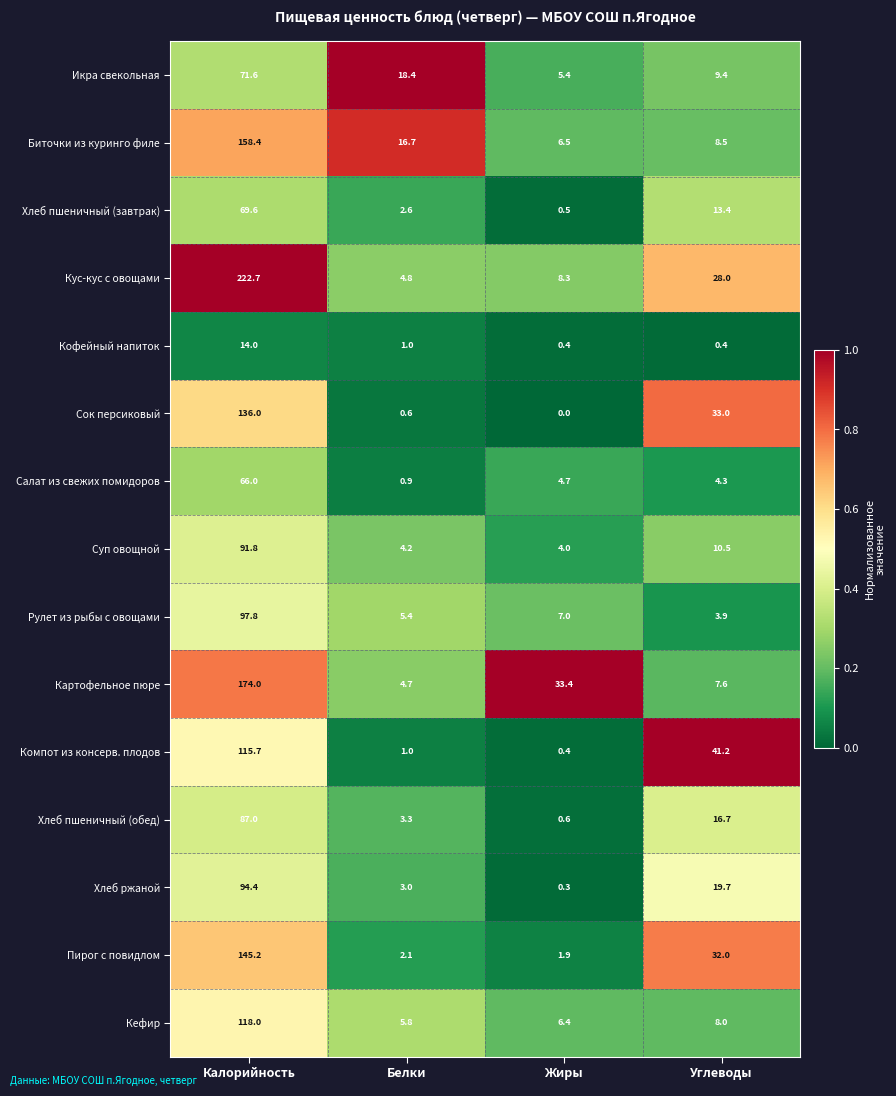

Which series changed the most between Жиры and Углеводы?

Компот из консерв. плодов